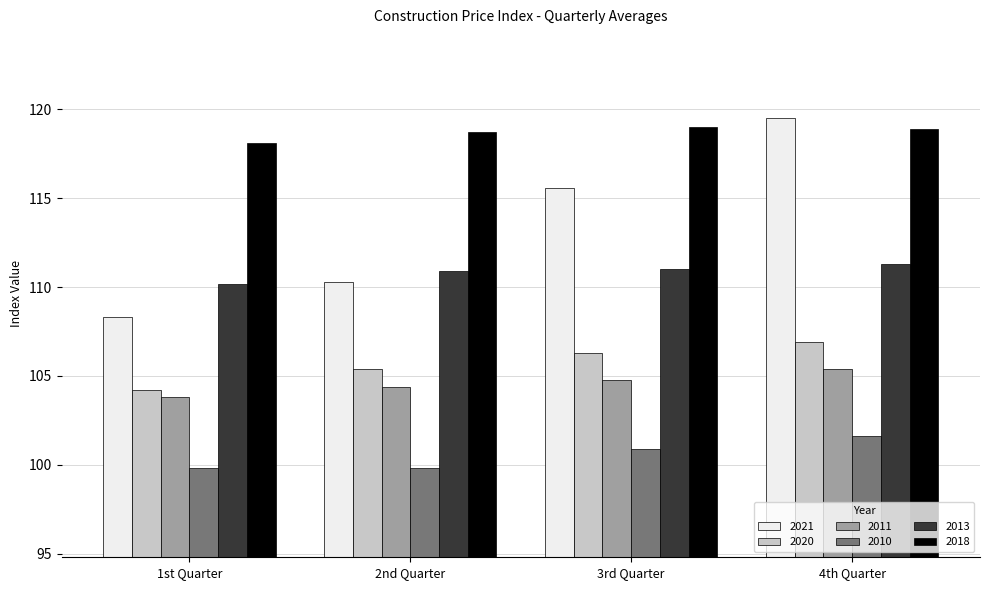

What is the difference between the highest and lowest values at 4th Quarter?

17.9